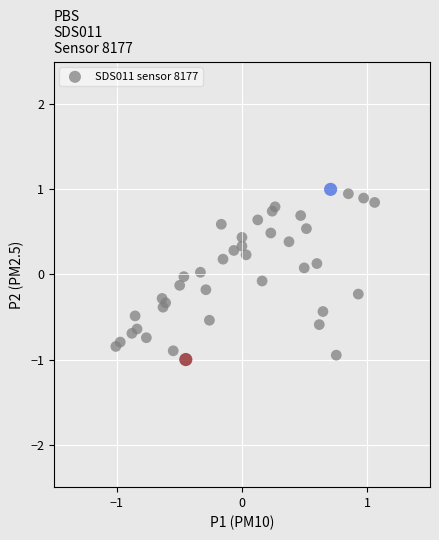

What is the range of Y values (max minus min)?

2.0